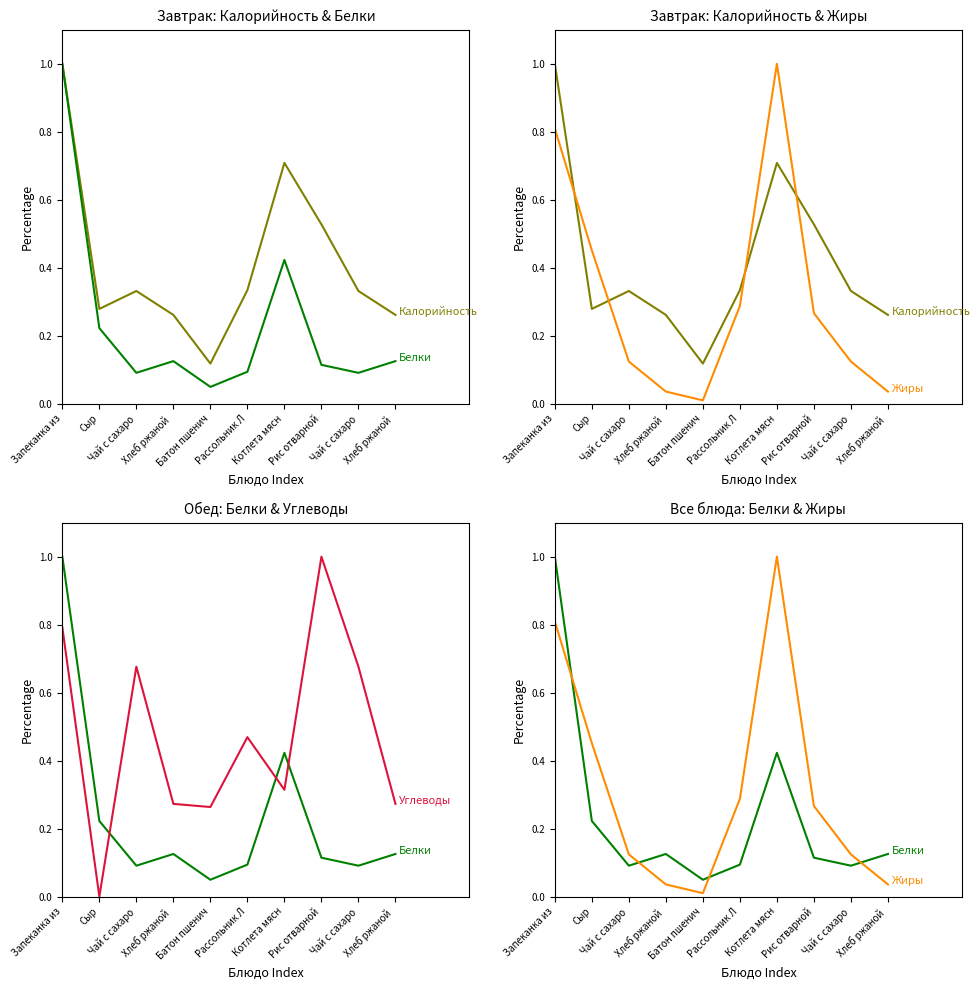

Between Рис отварной and Рассольник Л, which is larger?

Рис отварной